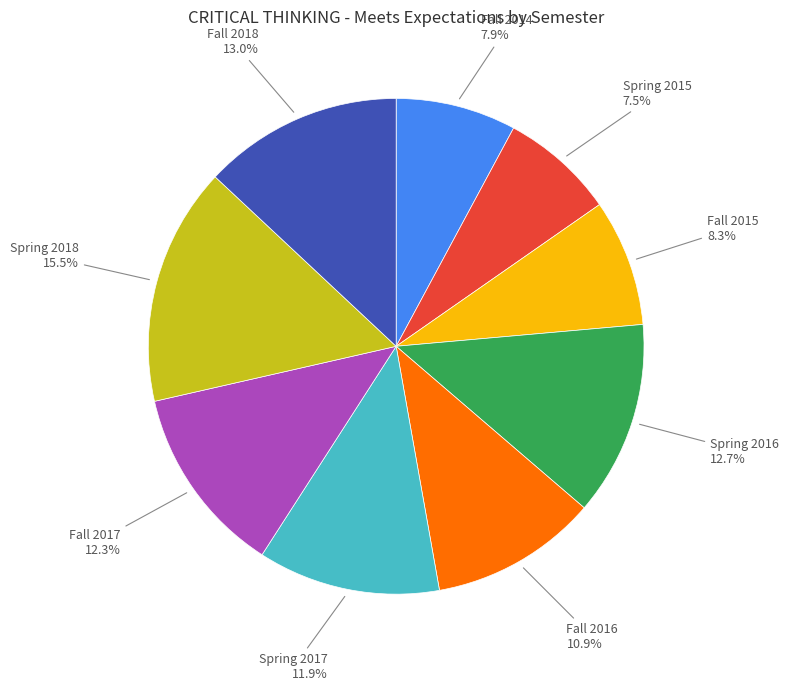

Is there any slice that represents more than half of the pie?

No